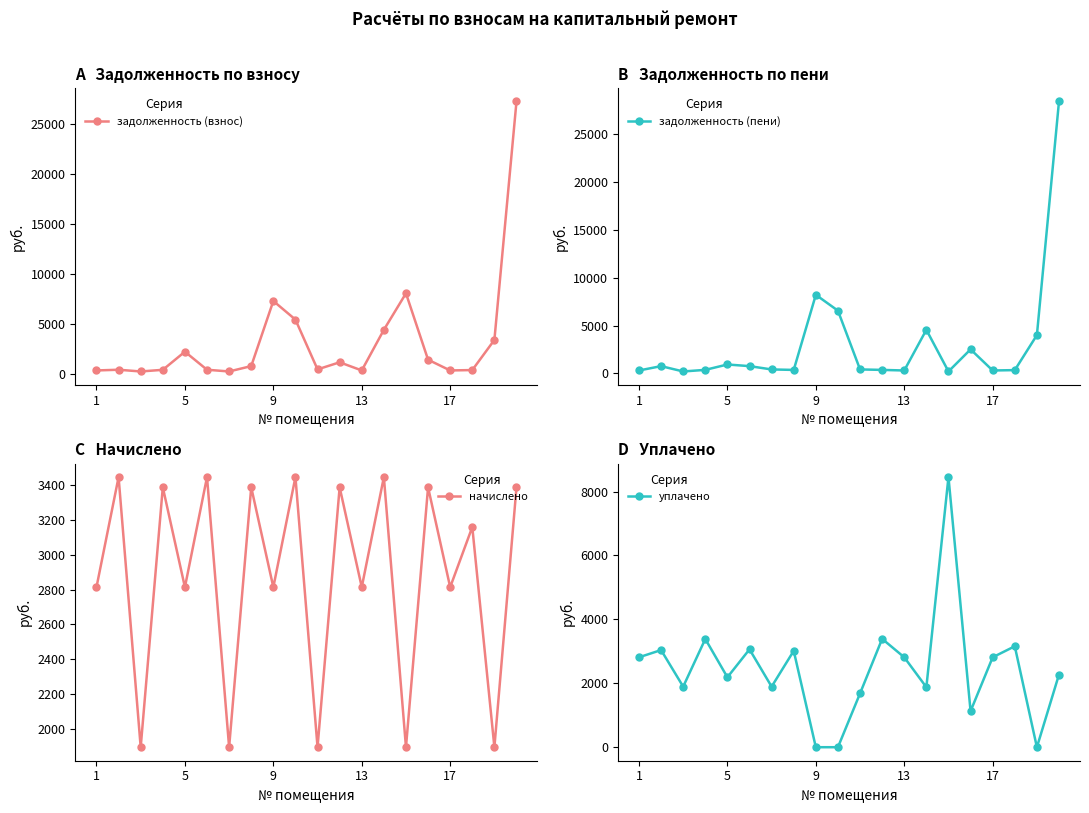

True or false: задолженность (взнос) has more than 0 interior local peaks.

True